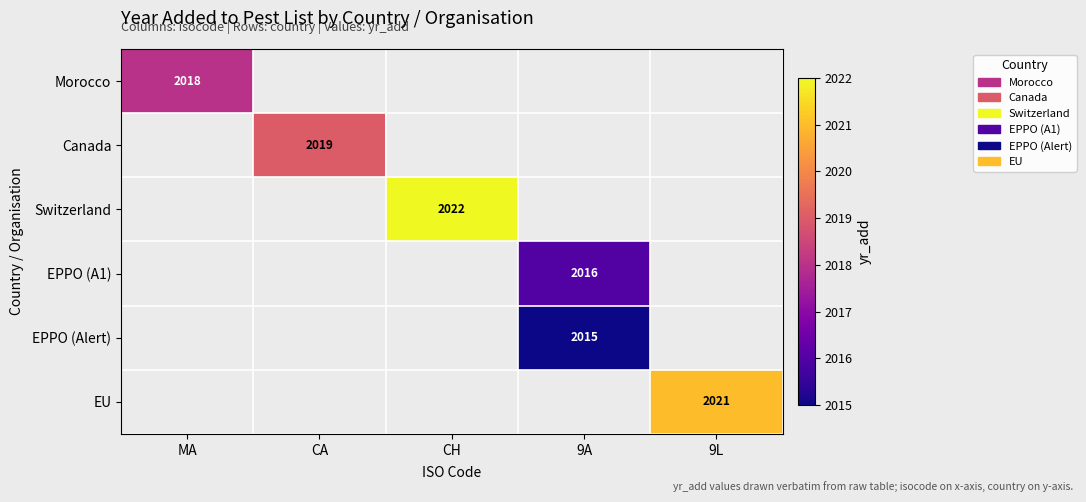

The Morocco series shows 3476 at MA. True or false?

False